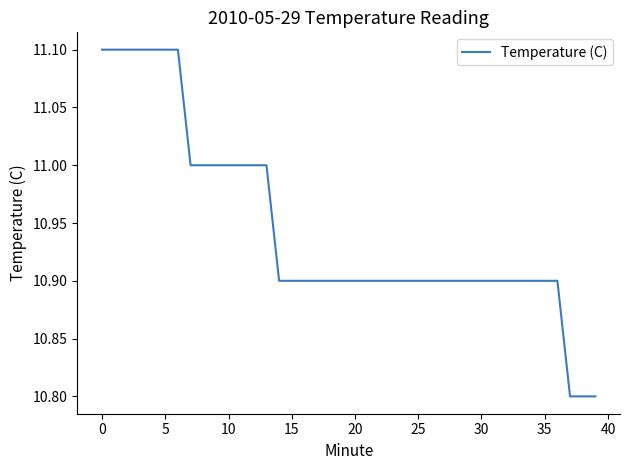

What is the smallest value displayed?

10.8